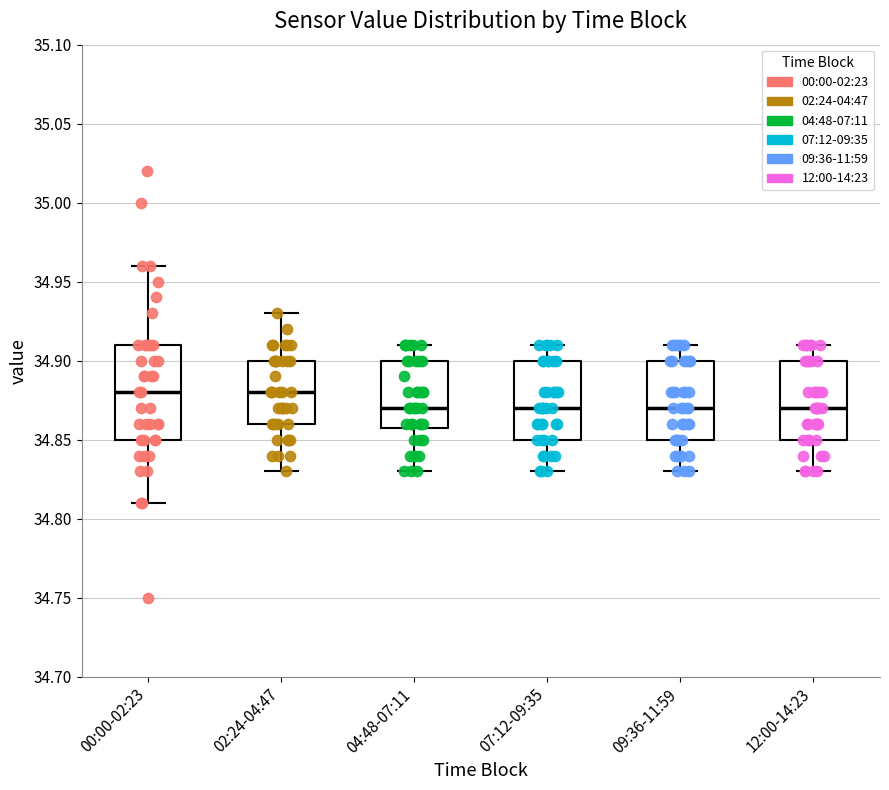

Reading left to right, transcribe this box plot: for each box, give where its median line is, the range the box spans, and where its two whiskers end, as read against the y-axis. The values are not printed on the chart, so give them approximately, as read against the axis.

00:00-02:23: median 34.88, box 34.85 to 34.91, whiskers 34.81 to 34.96
02:24-04:47: median 34.88, box 34.86 to 34.90, whiskers 34.83 to 34.93
04:48-07:11: median 34.87, box 34.86 to 34.90, whiskers 34.83 to 34.91
07:12-09:35: median 34.87, box 34.85 to 34.90, whiskers 34.83 to 34.91
09:36-11:59: median 34.87, box 34.85 to 34.90, whiskers 34.83 to 34.91
12:00-14:23: median 34.87, box 34.85 to 34.90, whiskers 34.83 to 34.91